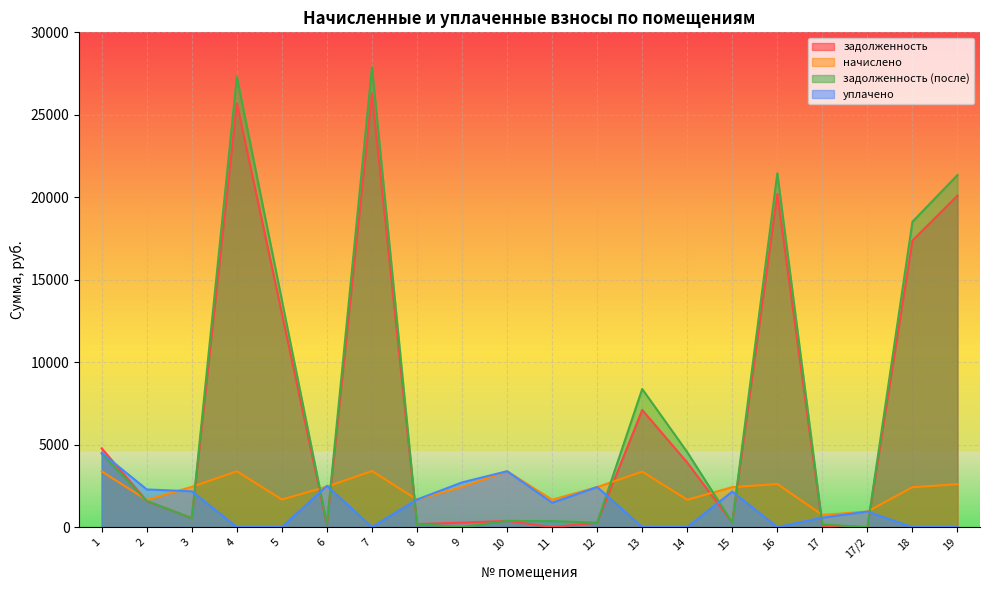

Read the задолженность (после) value at 8.

185.8